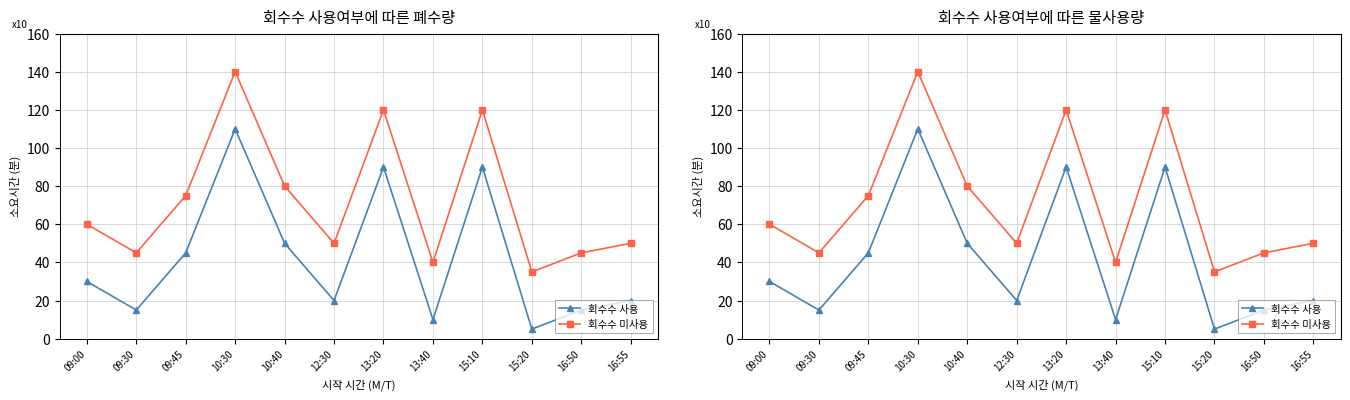

Rank the series by their maximum value, from lowest to highest.

회수수 사용, 회수수 미사용